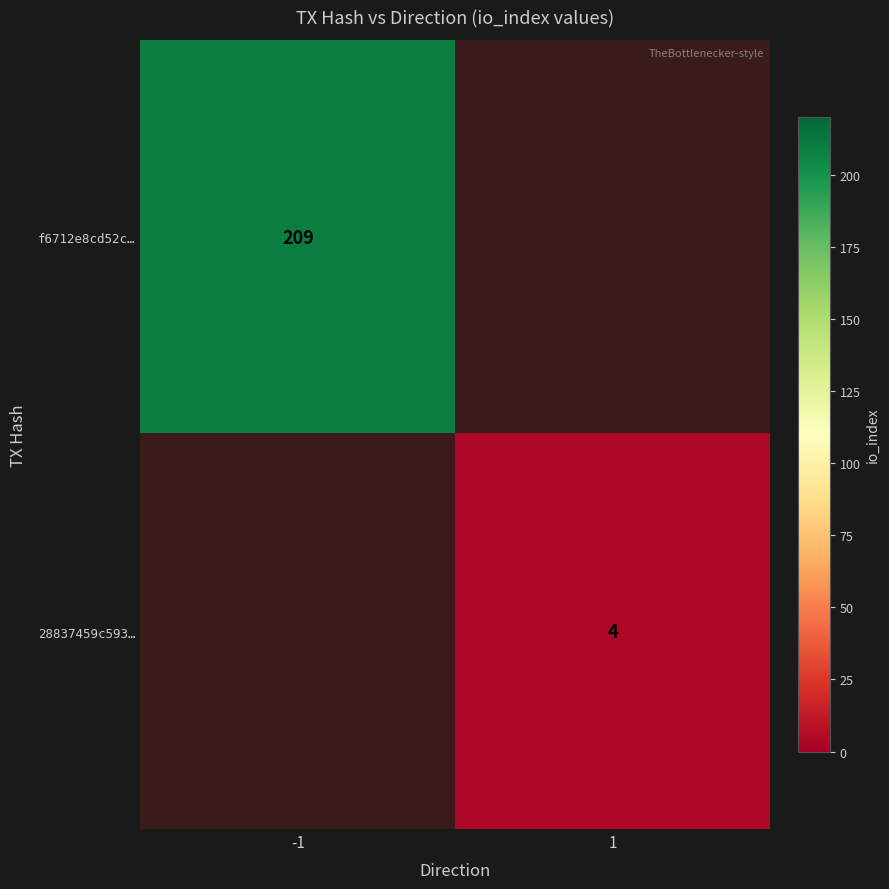

Is it true that 28837459c593… equals 4 at 1?

True